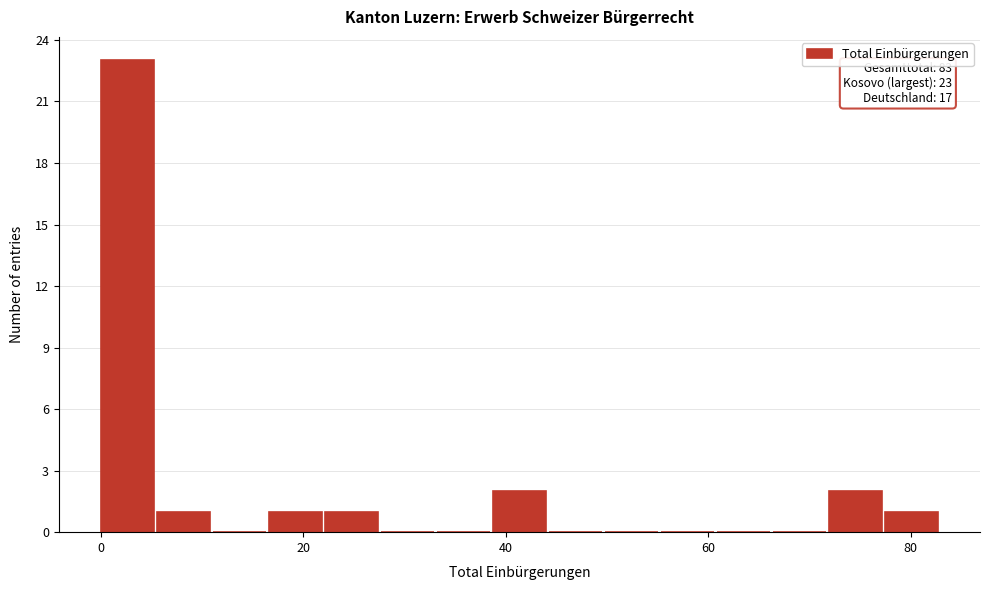

Read against the x-axis, roughly where is the centre of the tallest bar?

2